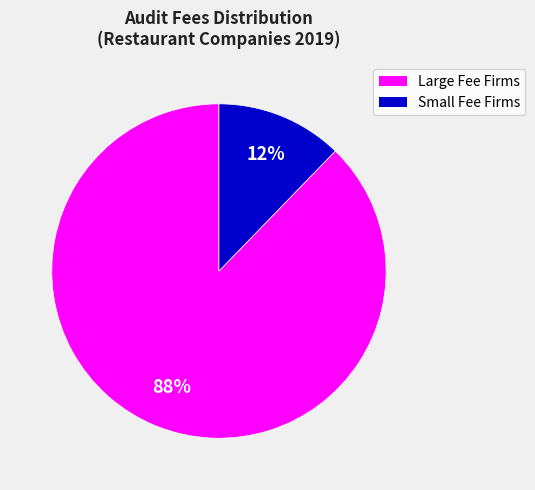

Is there any slice that represents more than half of the pie?

Yes